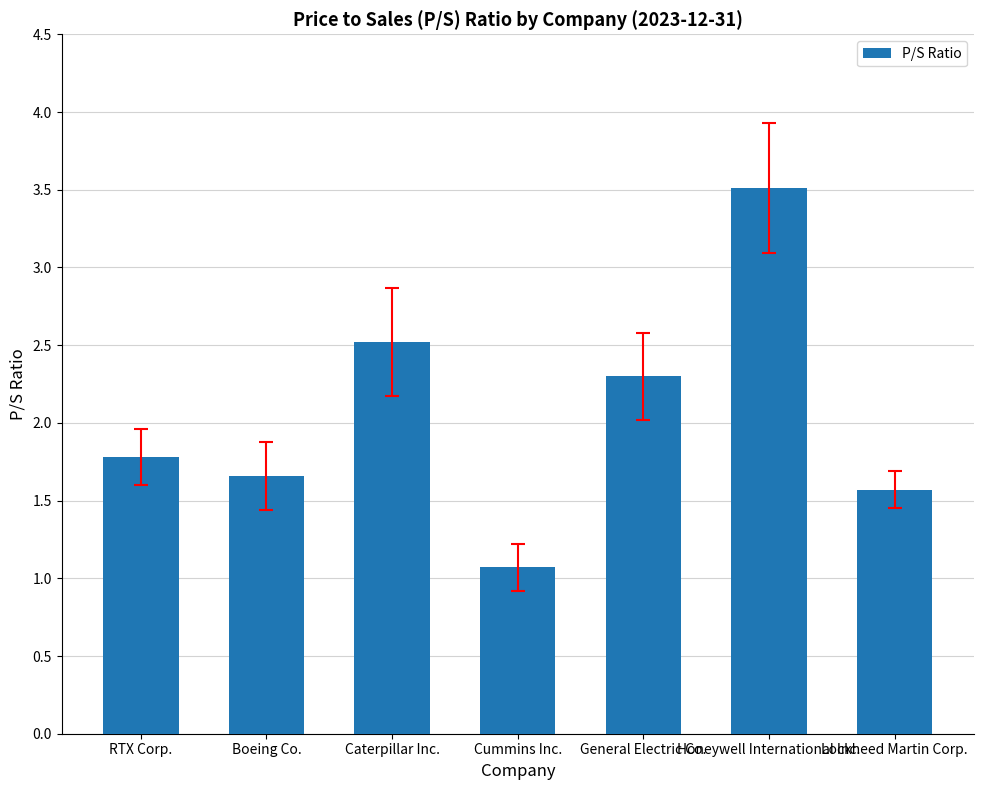

How many series are shown in this chart?

1